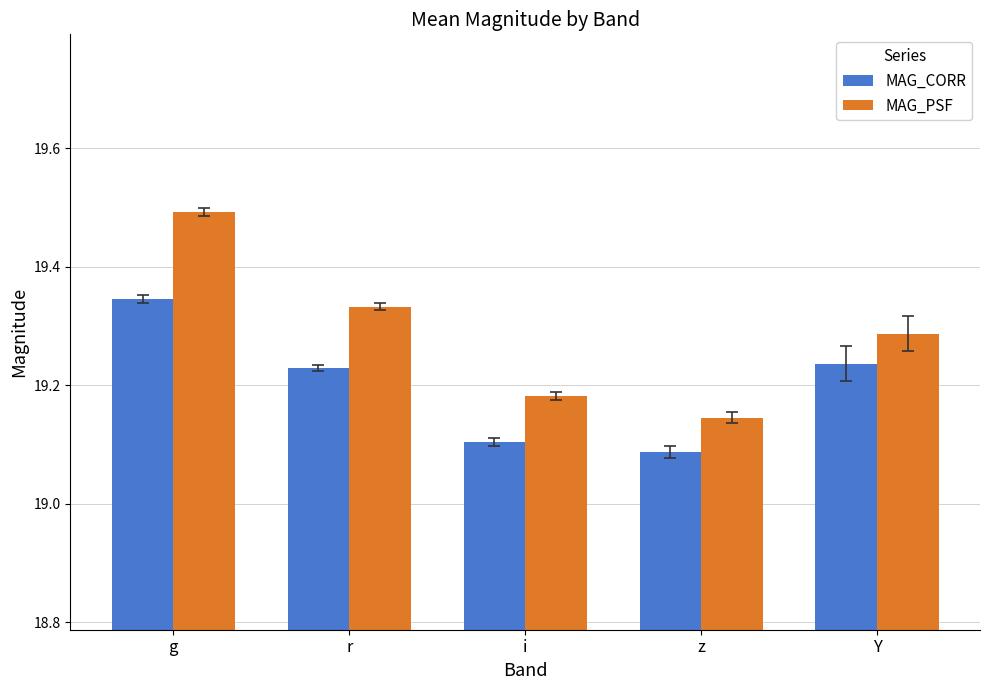

Where is MAG_PSF nearest to the value 19?

z